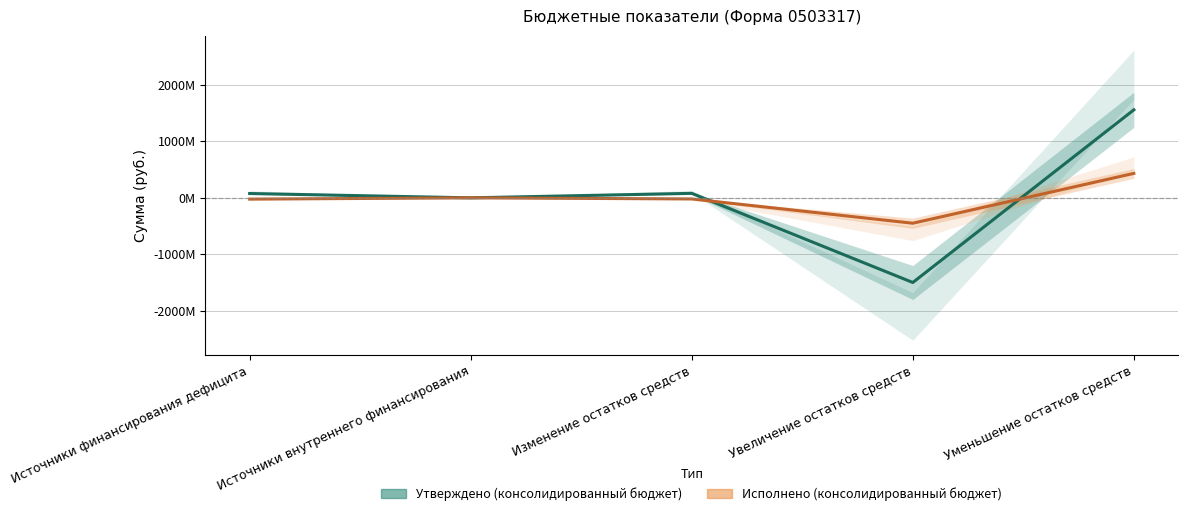

At Источники финансирования дефицита, list the series in order from smallest to largest.

Исполнено (консолидированный бюджет), Утверждено (консолидированный бюджет)